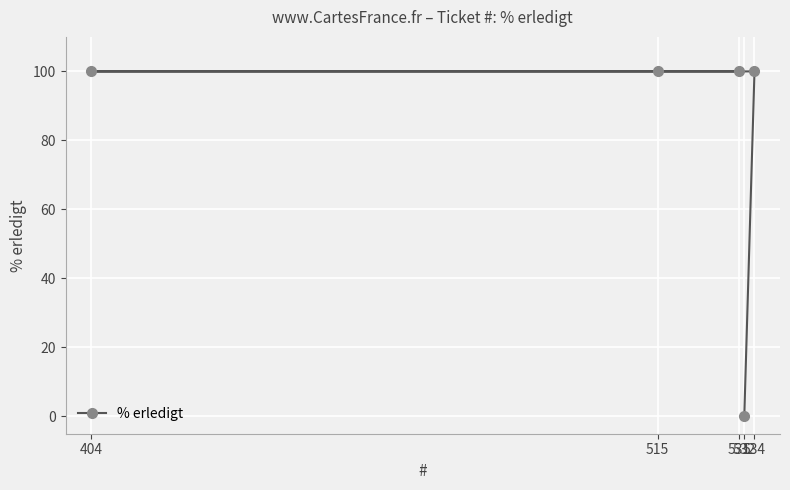

What is the greatest value displayed?

100